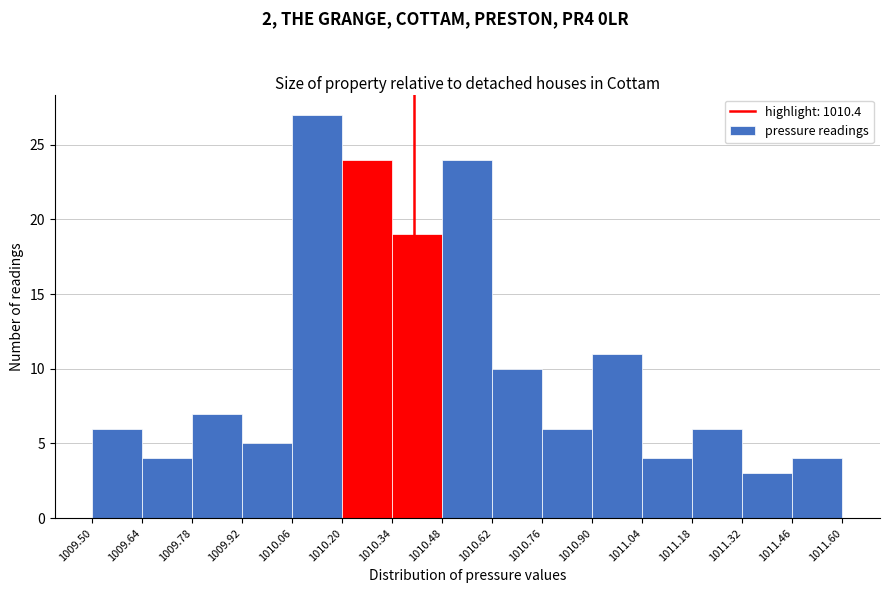

Reading left to right, transcribe this chart: for each bar, give the range it covers on the x-axis and its height. The values are not printed on the chart, so give them approximately, as read against the axis.

1009.50 to 1009.64: 6
1009.64 to 1009.78: 4
1009.78 to 1009.92: 7
1009.92 to 1010.06: 5
1010.06 to 1010.20: 27
1010.20 to 1010.34: 24
1010.34 to 1010.48: 19
1010.48 to 1010.62: 24
1010.62 to 1010.76: 10
1010.76 to 1010.90: 6
1010.90 to 1011.04: 11
1011.04 to 1011.18: 4
1011.18 to 1011.32: 6
1011.32 to 1011.46: 3
1011.46 to 1011.60: 4